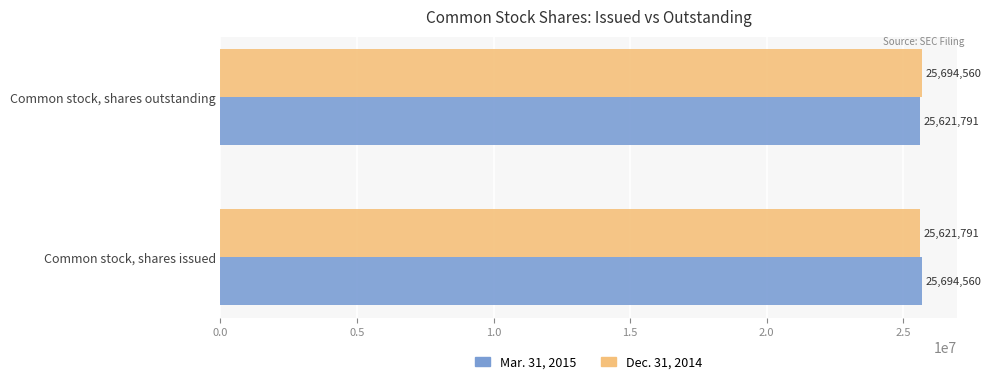

What is the minimum value for Dec. 31, 2014?

25621791